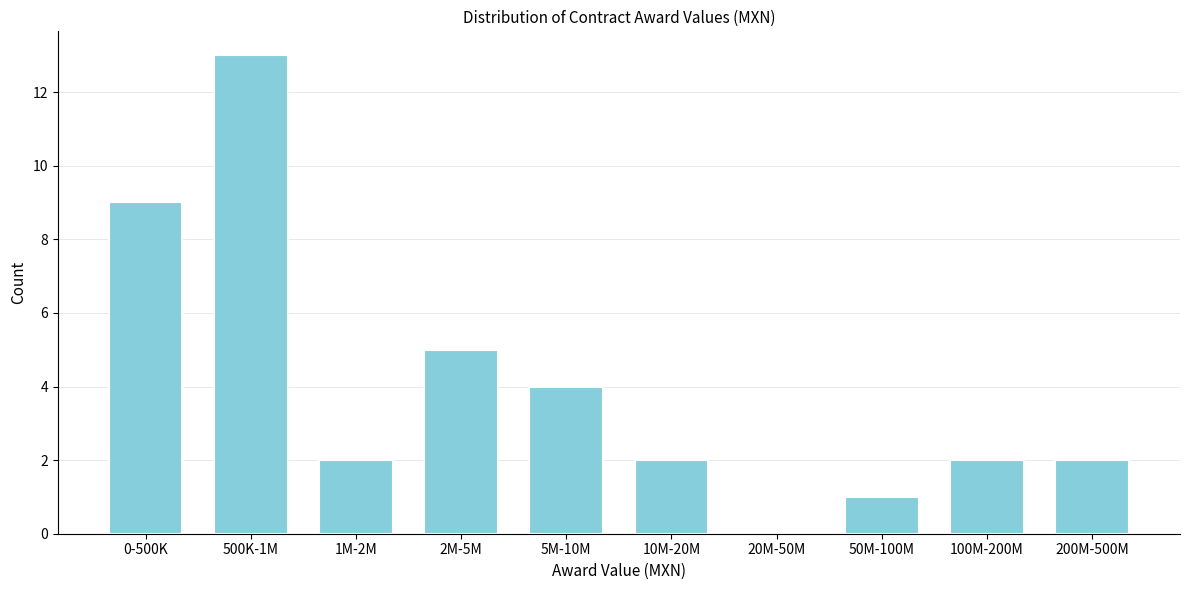

Reading right to left, list all the values displayed in this chart.

200M-500M=2	100M-200M=2	50M-100M=1	20M-50M=0	10M-20M=2	5M-10M=4	2M-5M=5	1M-2M=2	500K-1M=13	0-500K=9